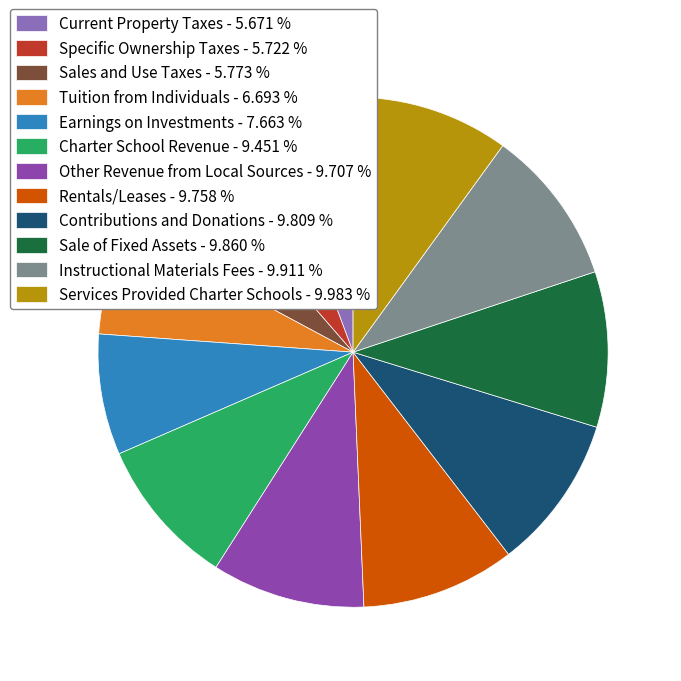

Is there any slice that represents more than half of the pie?

No